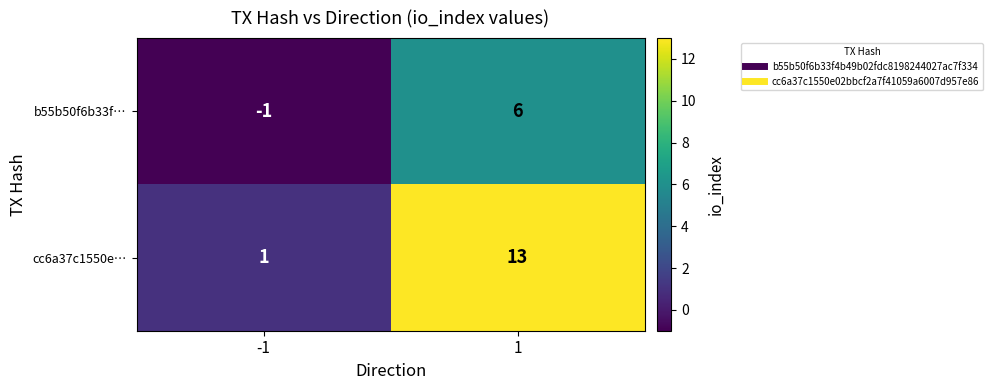

Between -1 and 1, which series saw the biggest shift?

cc6a37c1550e…